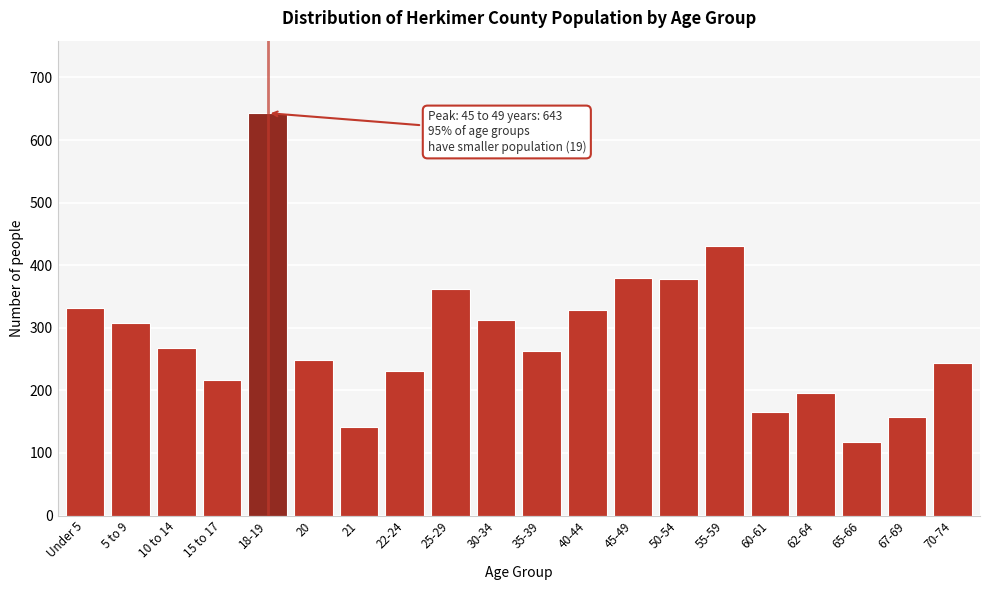

The value at 18-19 is 643. True or false?

True